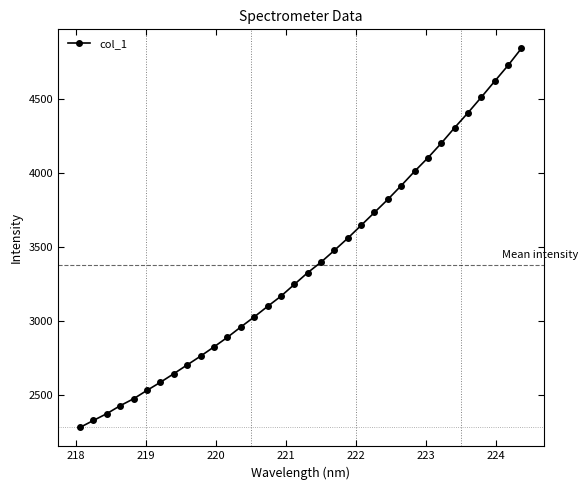

What is the smallest value displayed?

2281.0